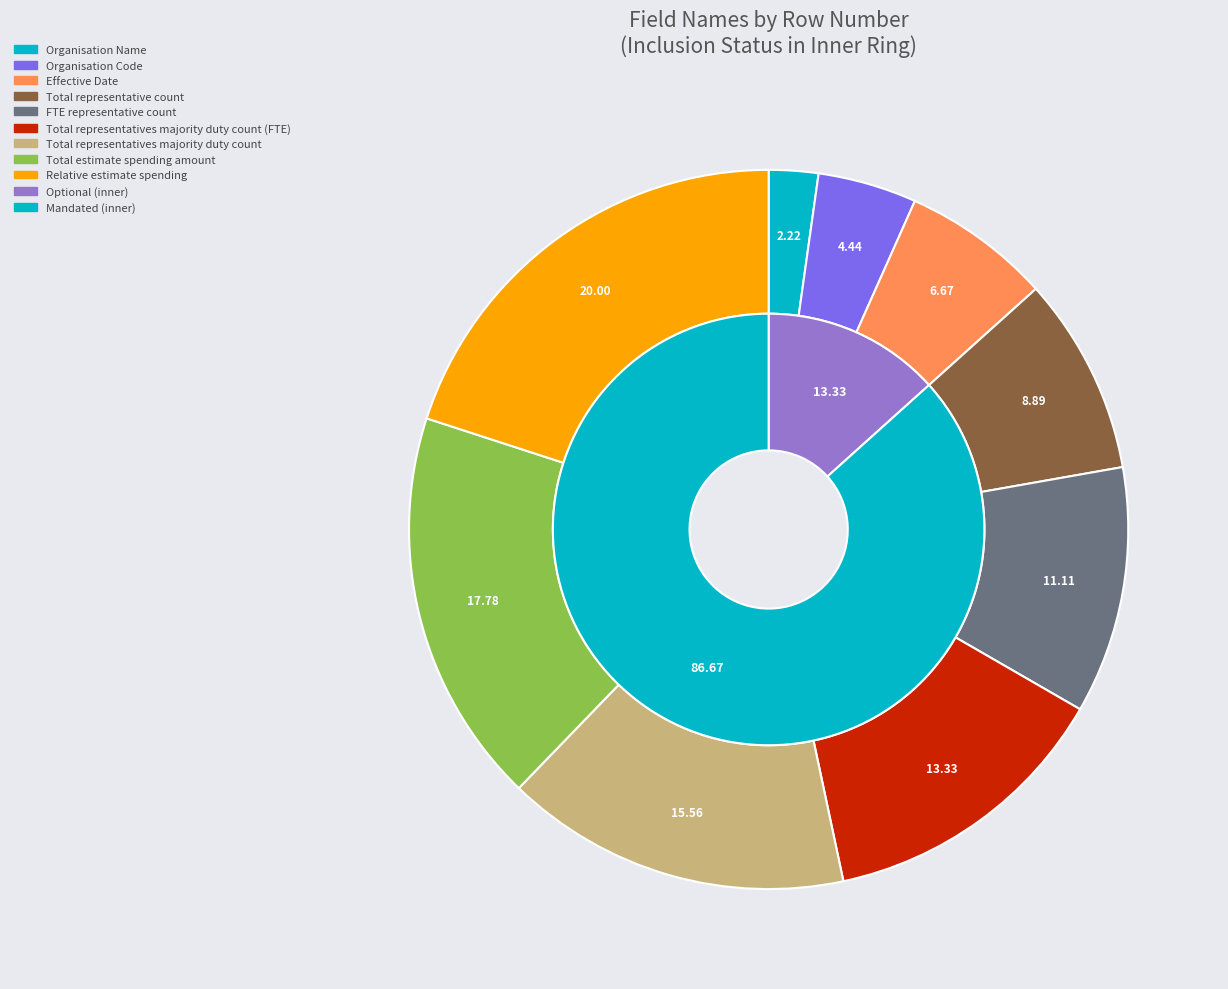

What percentage do FTE representative count and Effective Date together represent?

17.8%